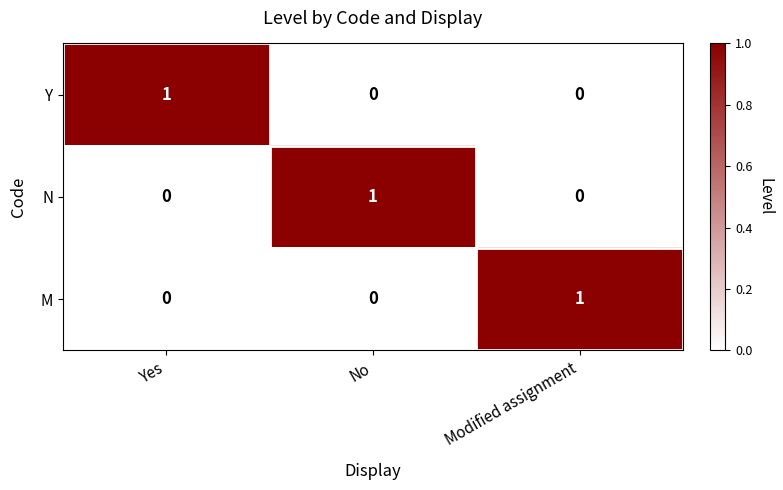

Is it true that M equals -1 at No?

False